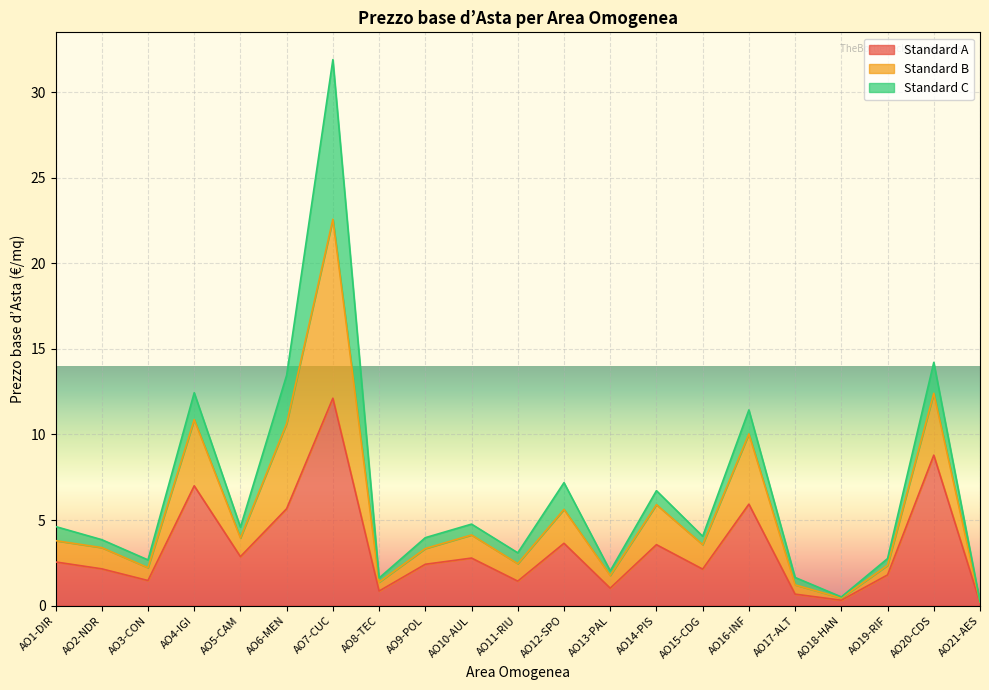

What is the maximum value for Standard A?

12.1